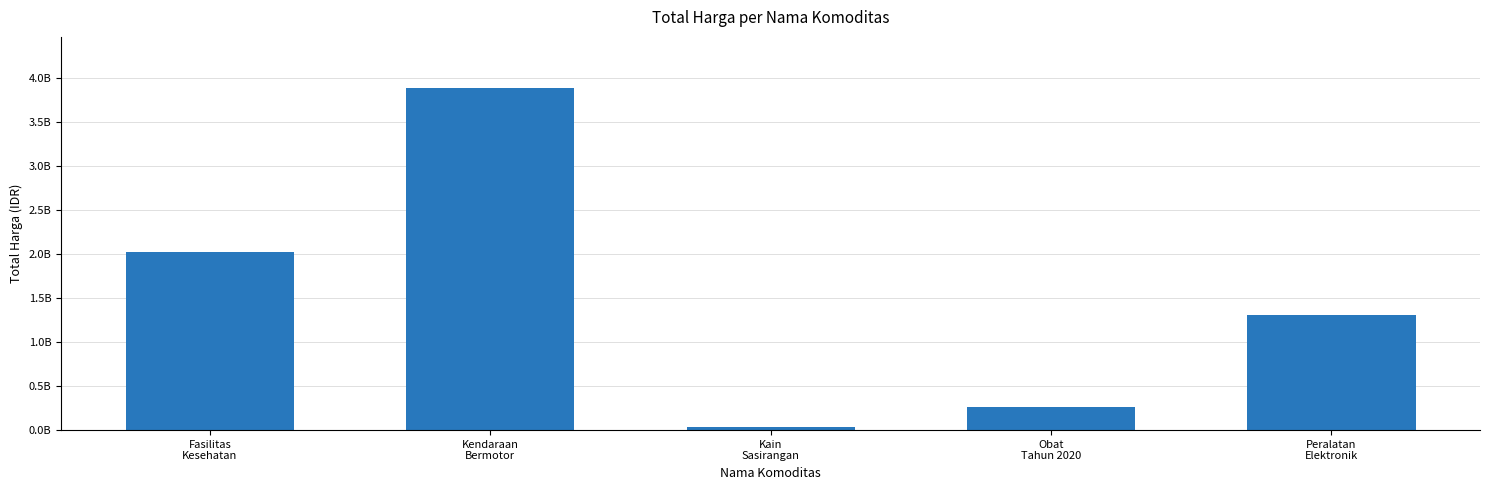

Read the value at Kain
Sasirangan.

38075000